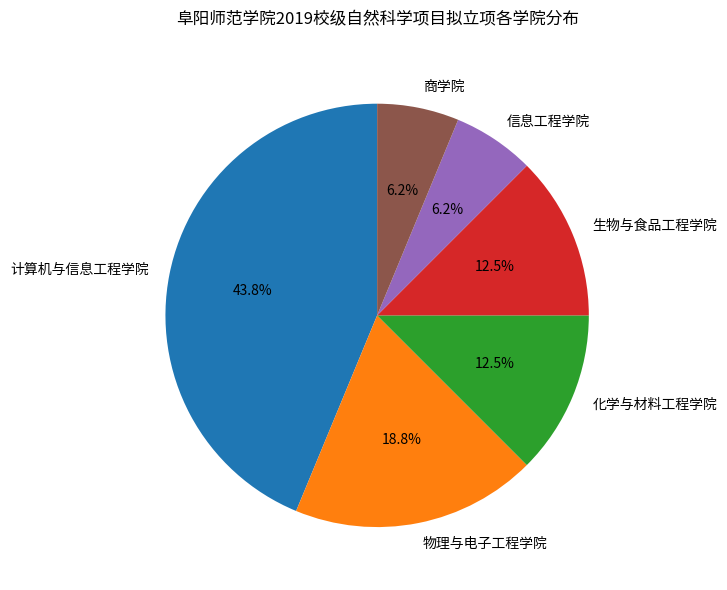

What percentage do 计算机与信息工程学院 and 商学院 together represent?

50.0%